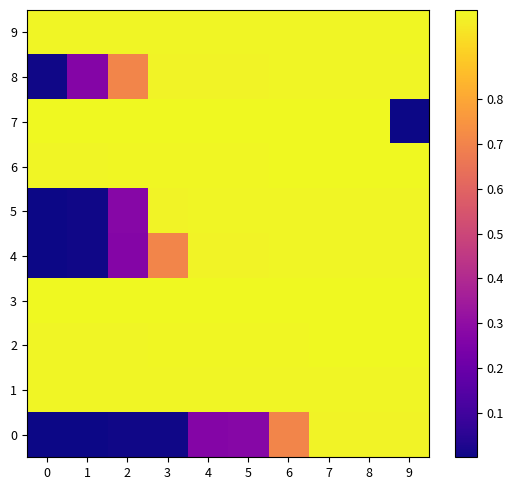

Which series has the largest total across all categories?

3